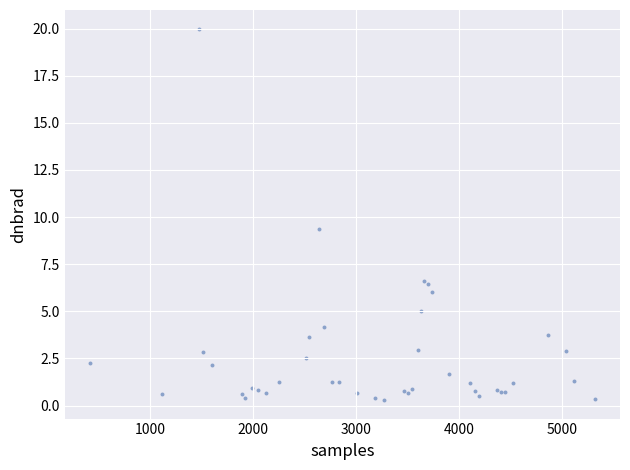

What Y value in the scatter plot is closest to 10?

9.4